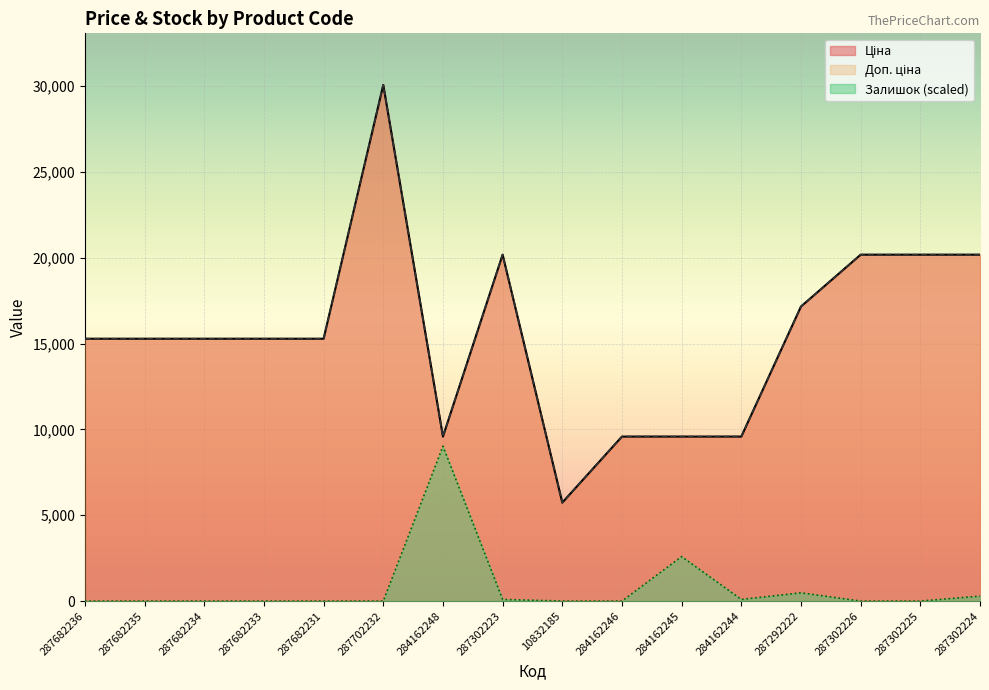

What is the difference between the Доп. ціна values at 284162248 and 287702232?

20492.4